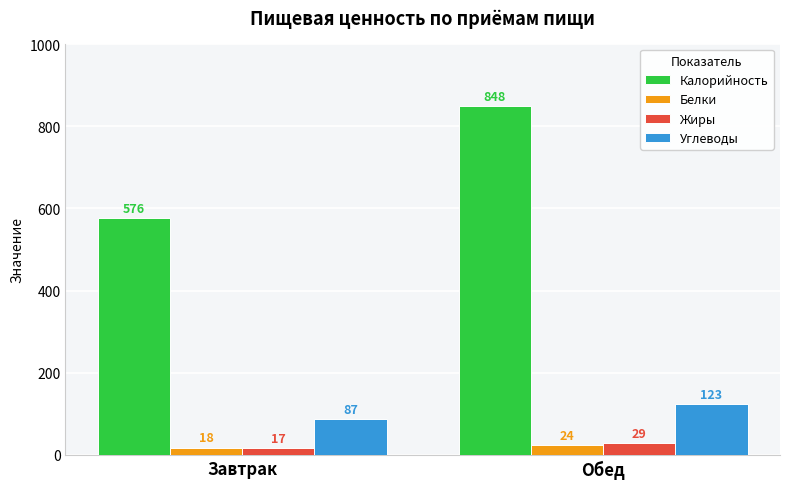

What is the sum of the Калорийность values at Завтрак and Обед?

1424